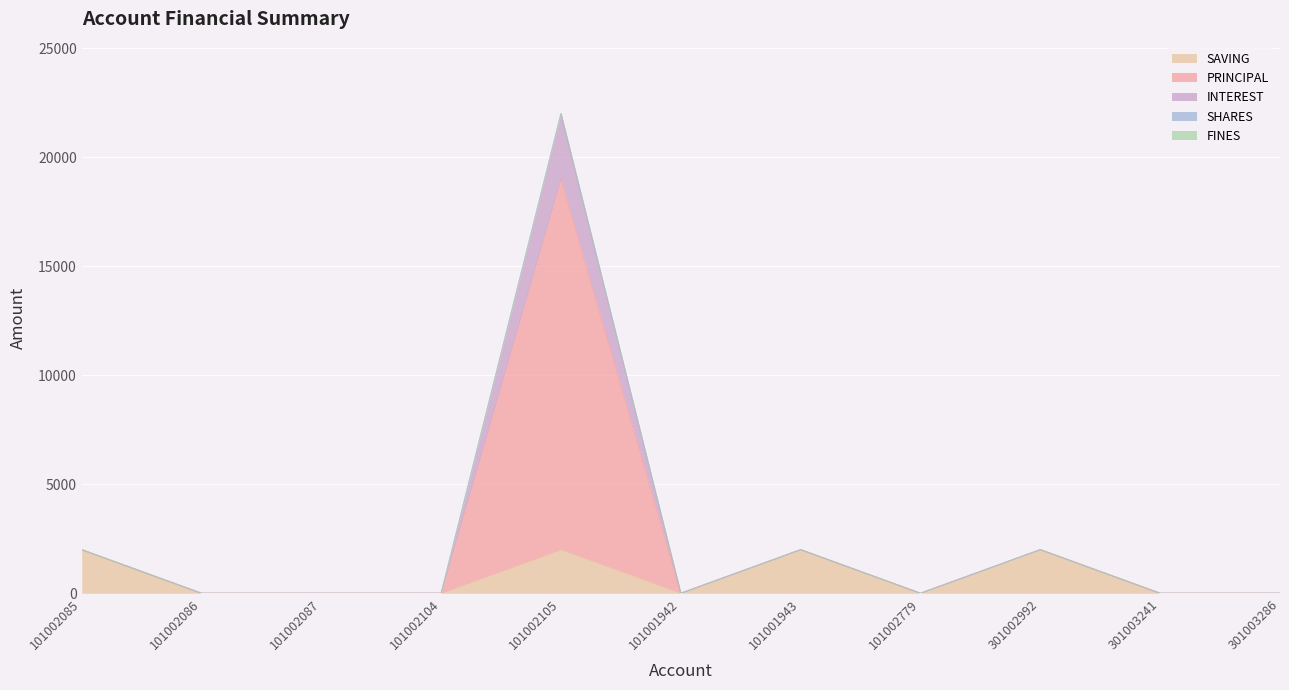

At which category does the chart reach its peak across all series?

101002105